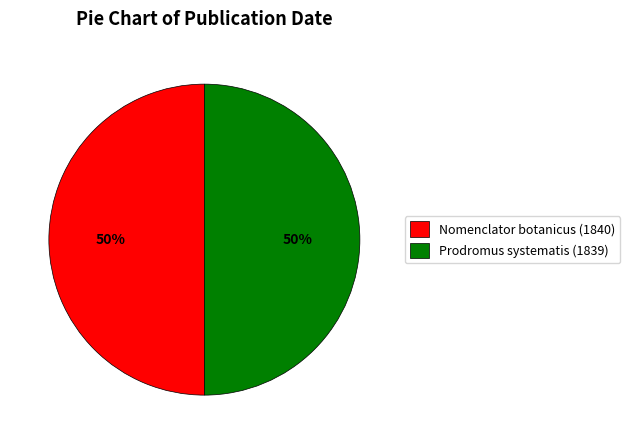

Combined, do Prodromus systematis (1839) and Nomenclator botanicus (1840) account for over 50%?

Yes